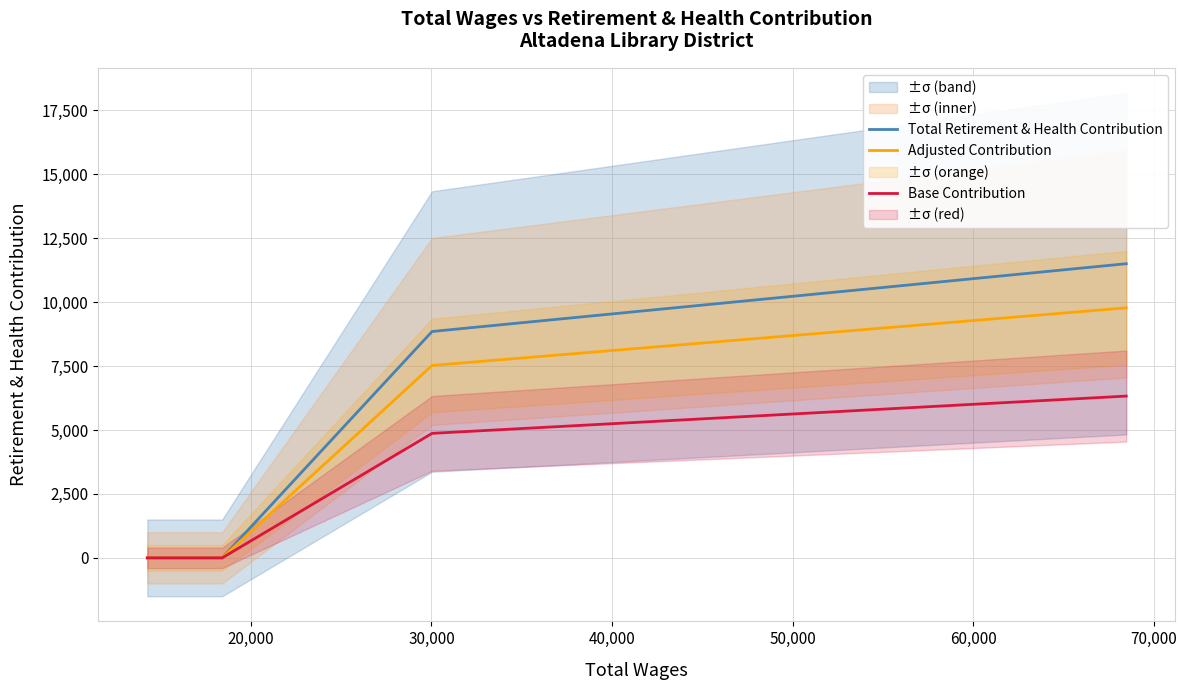

Which has a higher value, 30,000 or 50,000?

50,000